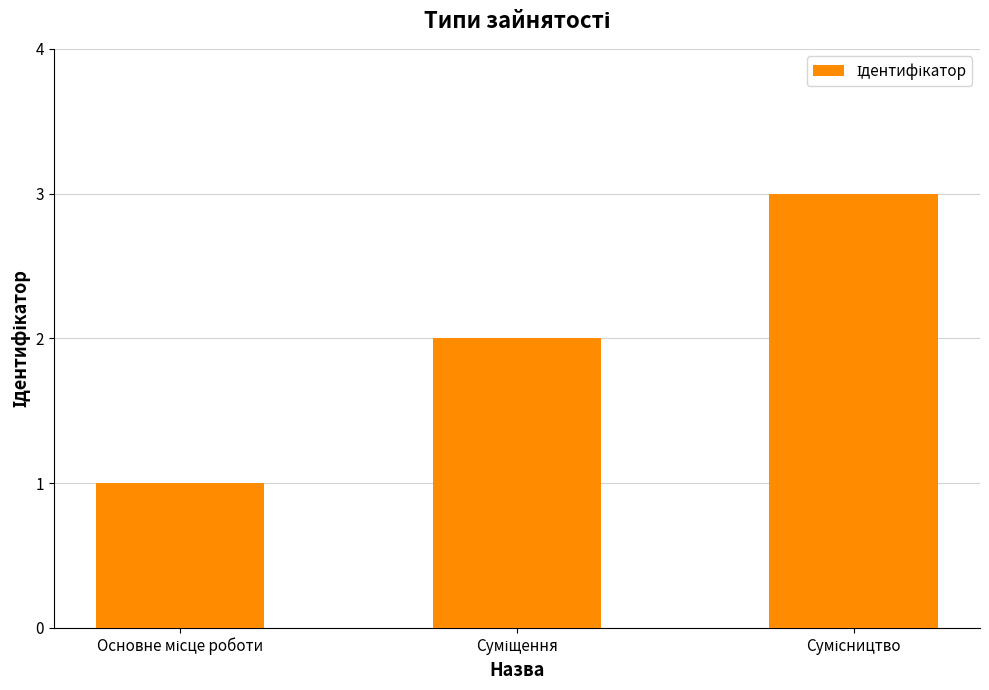

What is the sum of all values?

6